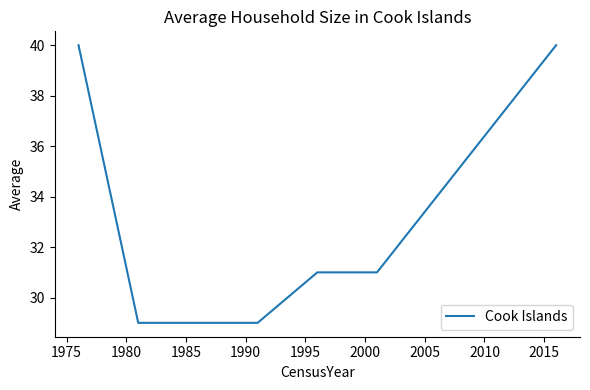

What is the sum of all values?

300